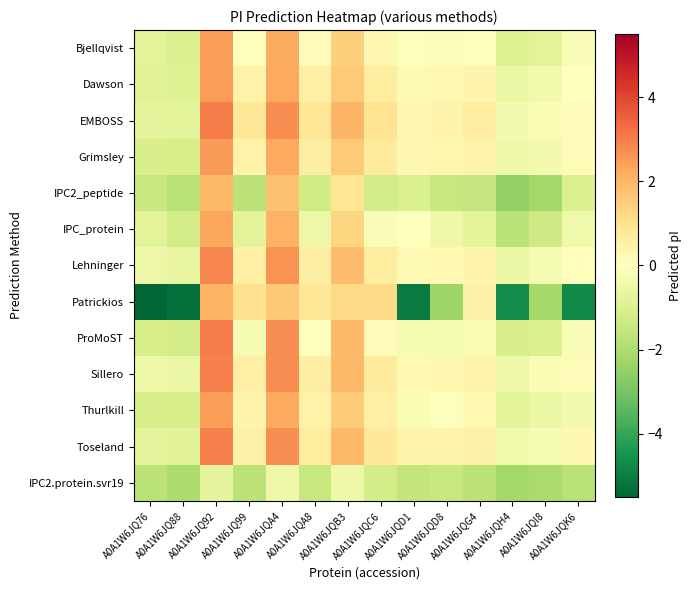

Which category has the lowest value across all series?

A0A1W6JQ76